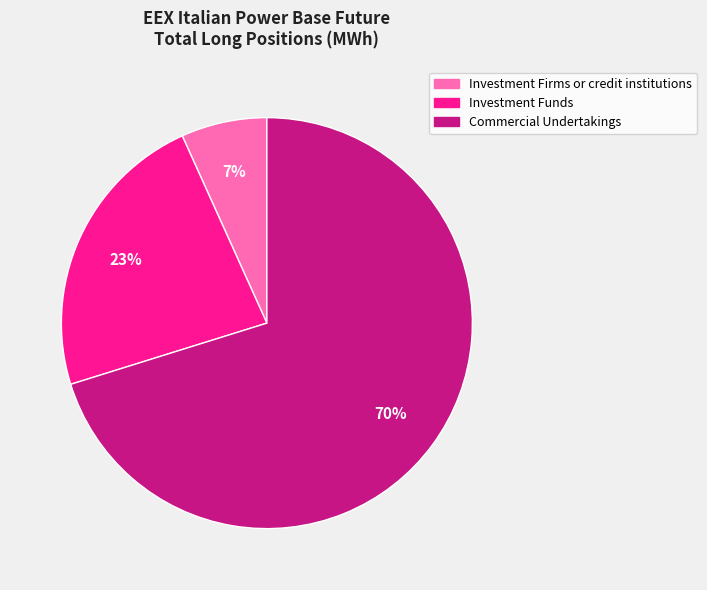

To the nearest percent, what is the difference between the Investment Funds and Commercial Undertakings slice percentages?

47%